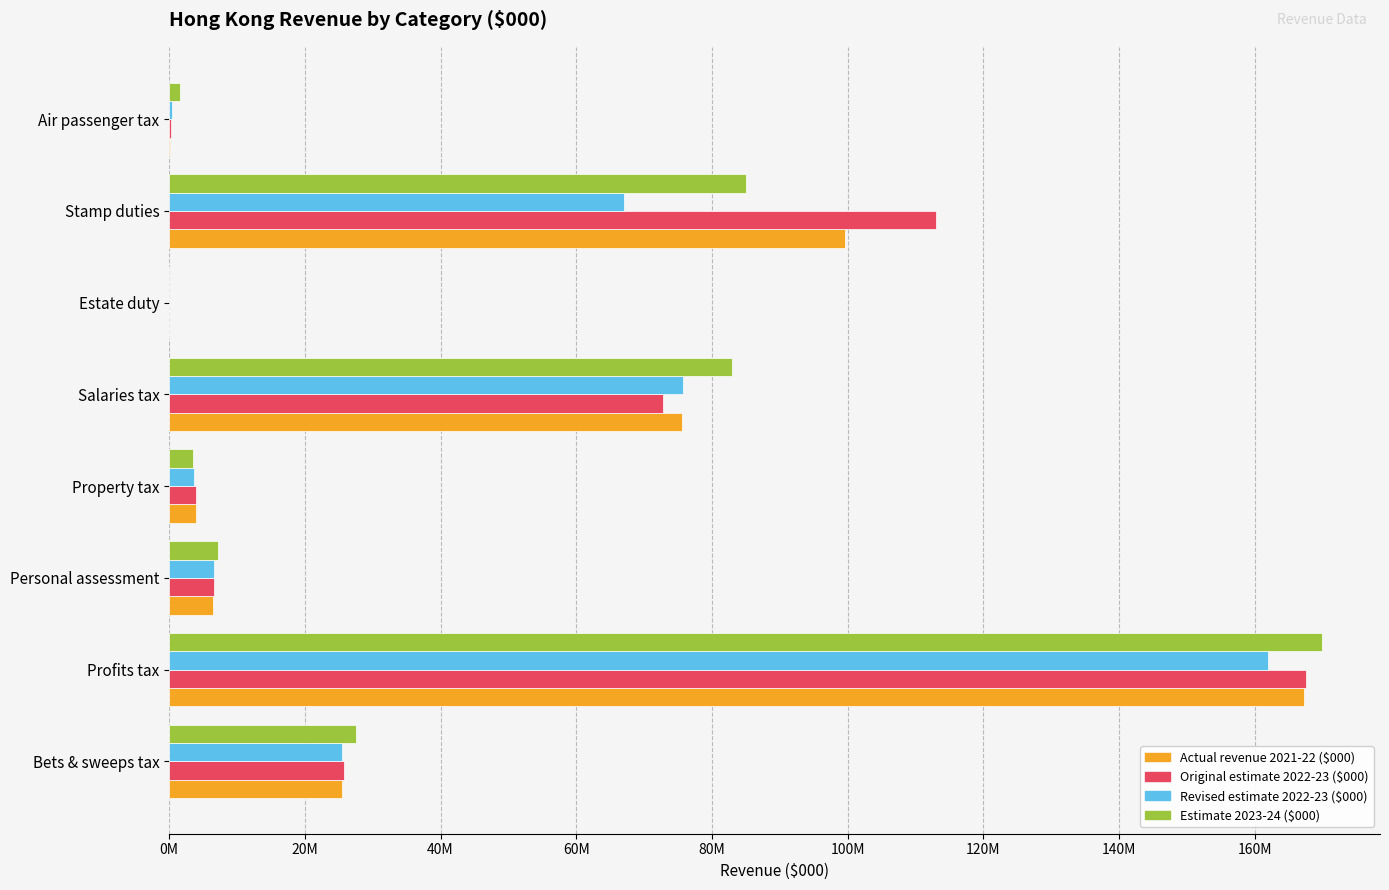

What is the minimum value for Actual revenue 2021-22 ($000)?

1954